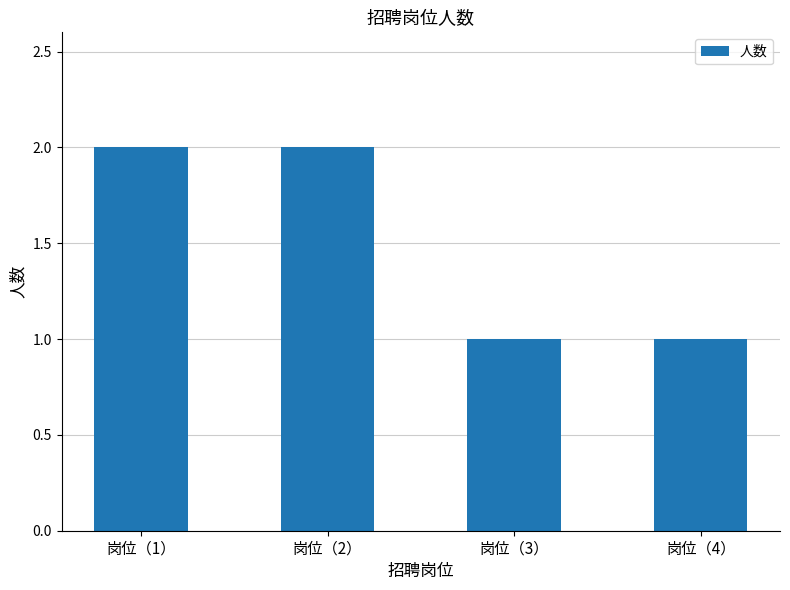

What is the greatest value displayed?

2